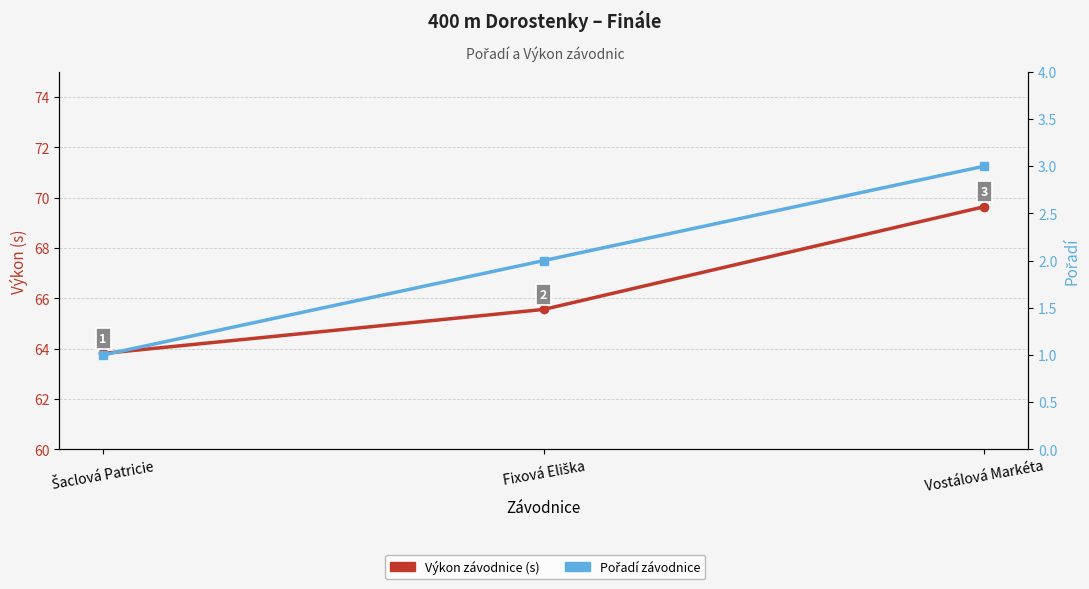

The Pořadí series shows 2.0 at Fixová Eliška. True or false?

True